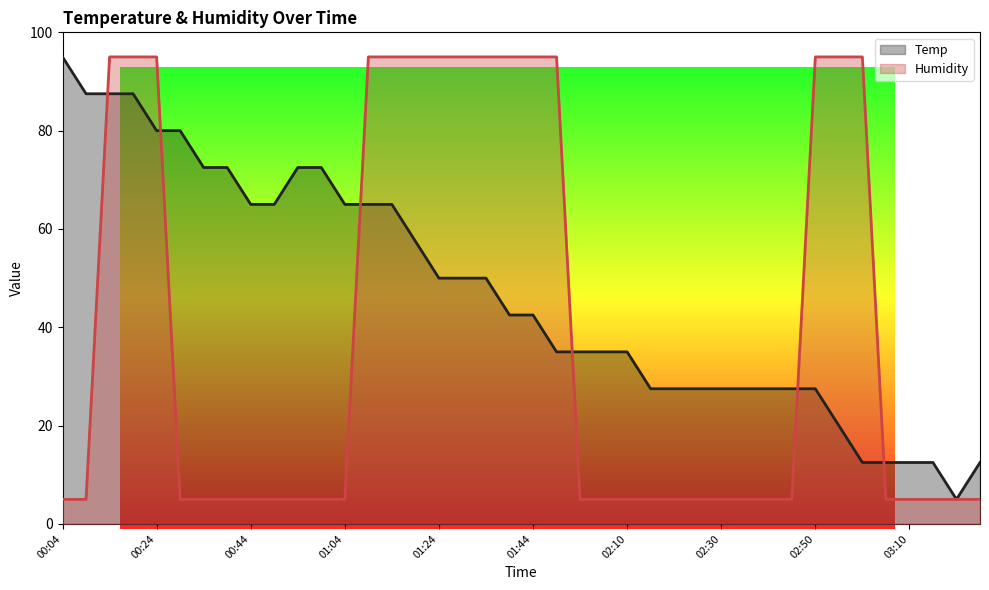

Where does the Temp series first go above 42?

00:04